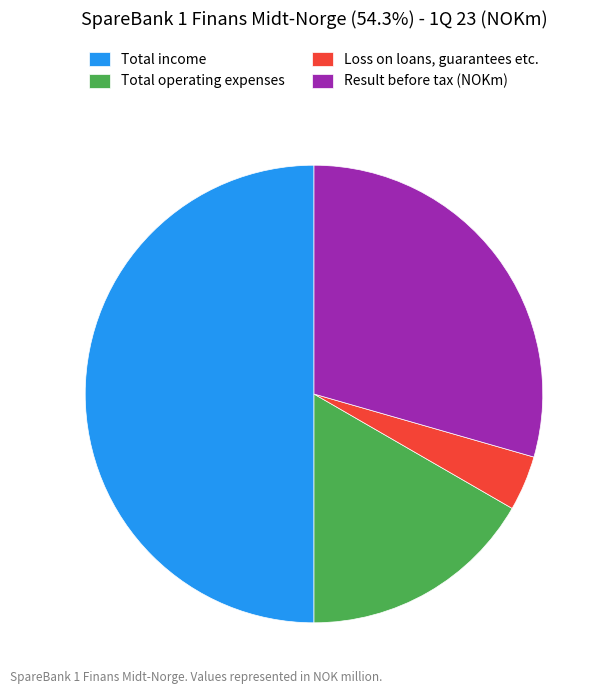

Is it true that Loss on loans, guarantees etc. is 4% of the pie?

True